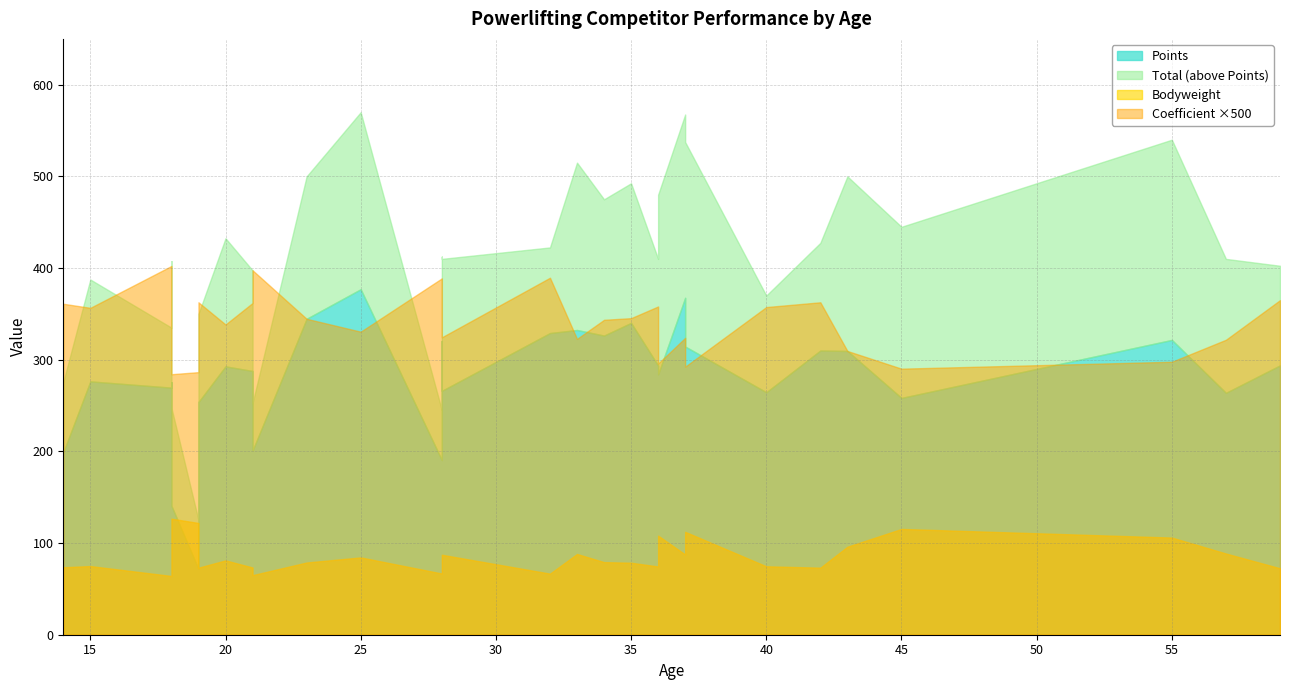

What is the value of the Coefficient point at the 9th from the left?

0.7